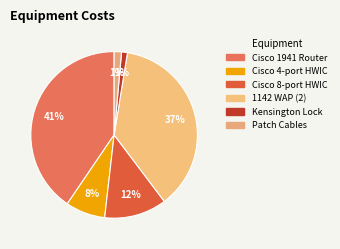

How many segments does this pie chart have?

6